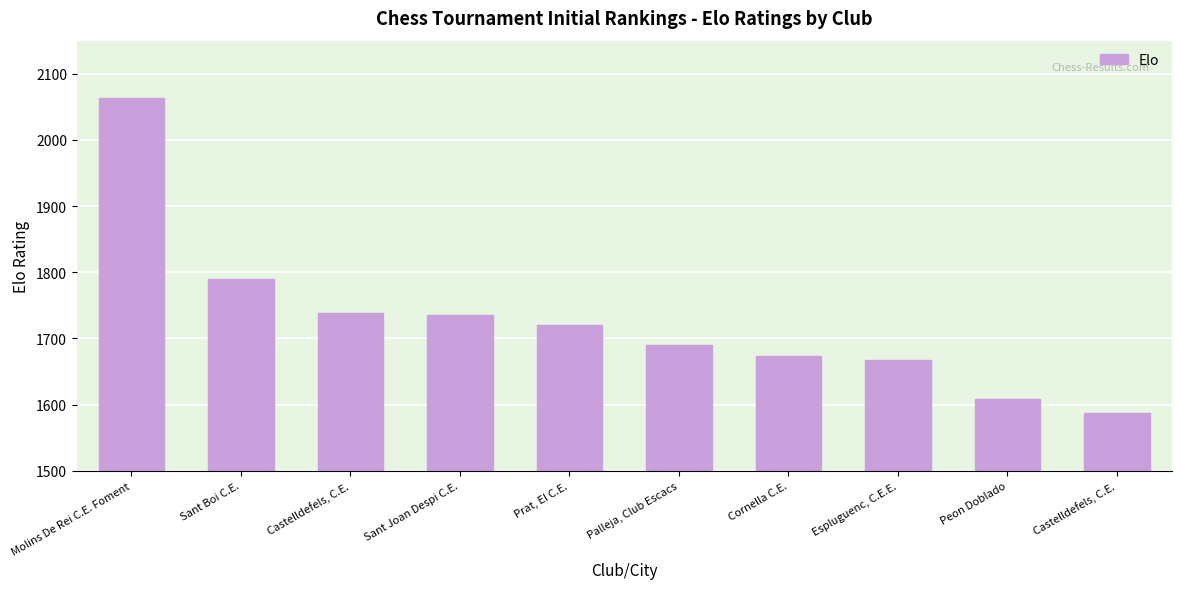

The value at Prat, El C.E. is 1721. True or false?

True